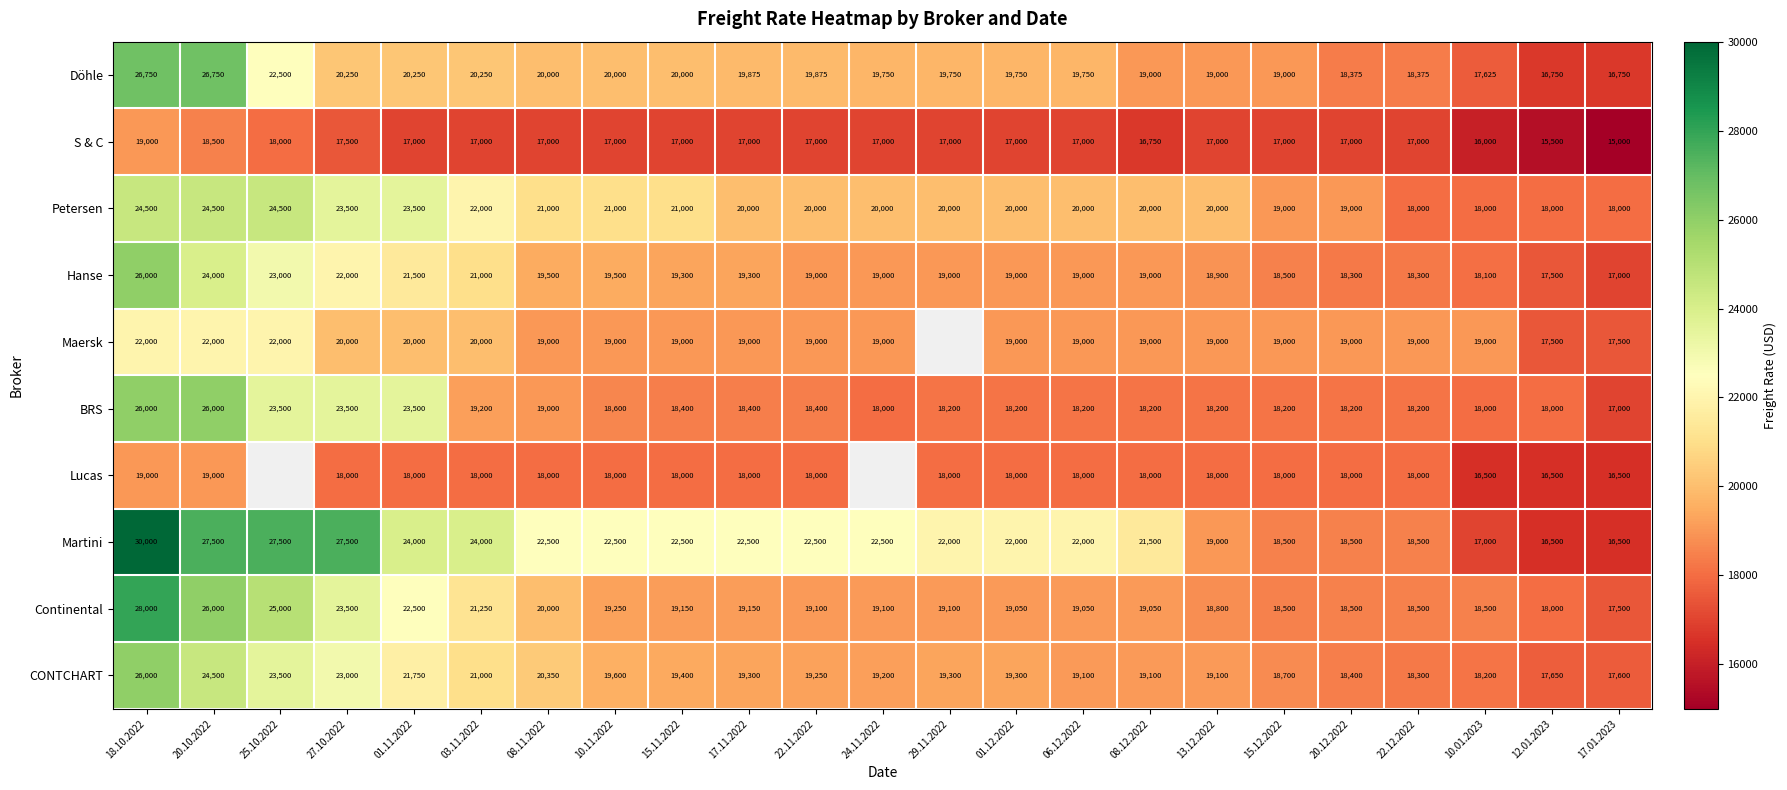

True or false: Hanse has a value of 30227.9 at 15.12.2022.

False